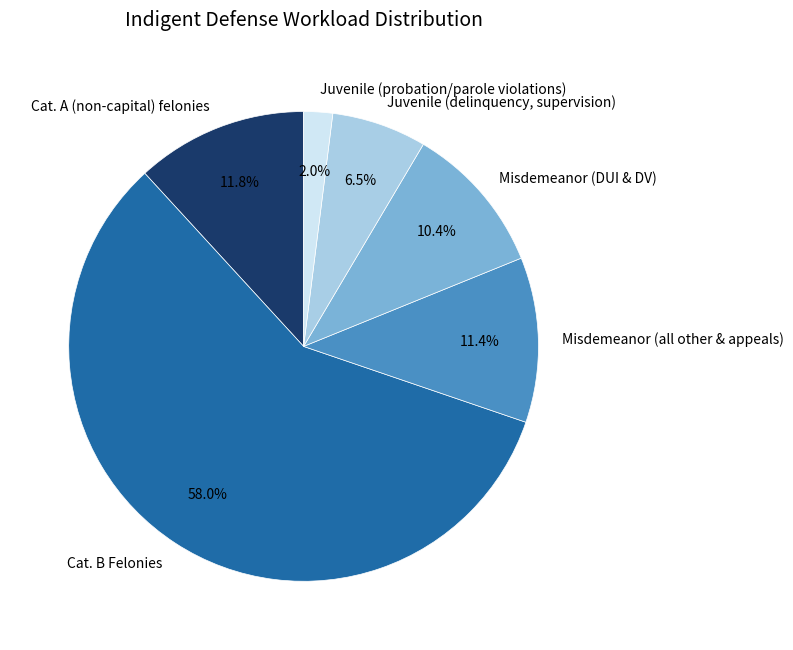

True or false: Juvenile (delinquency, supervision) accounts for 1% of the total.

False